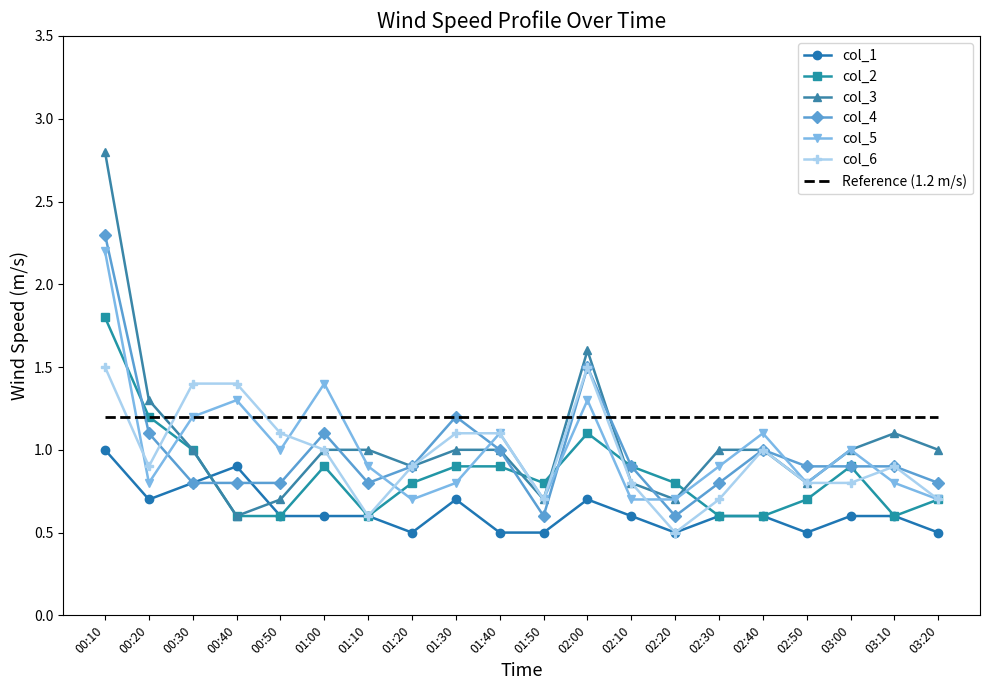

Is the value of col_4 at 00:20 greater than the value of col_1 at 01:50?

Yes